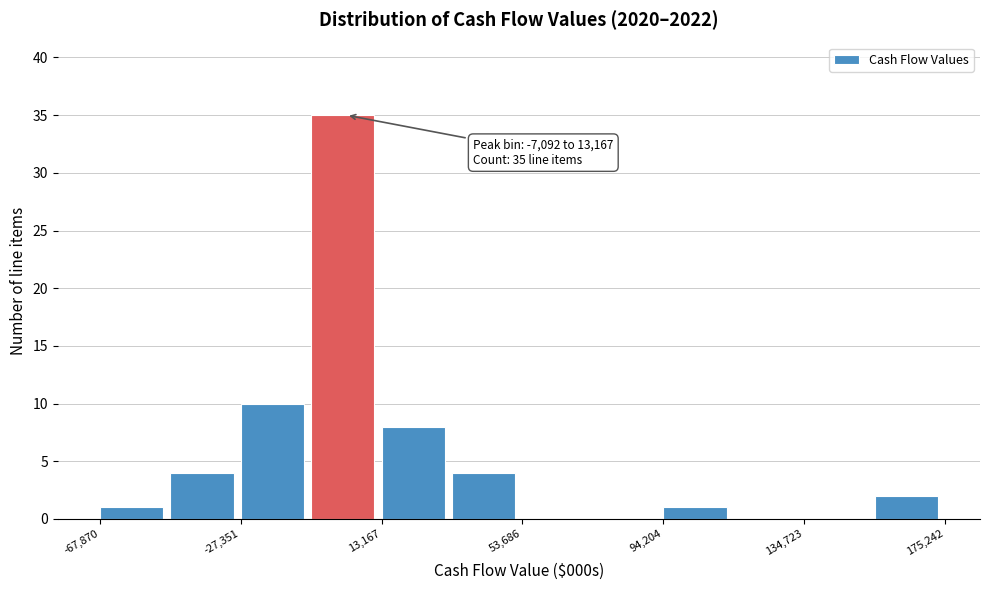

Over which range of the x-axis is the bar tallest?

-5000 to 15000